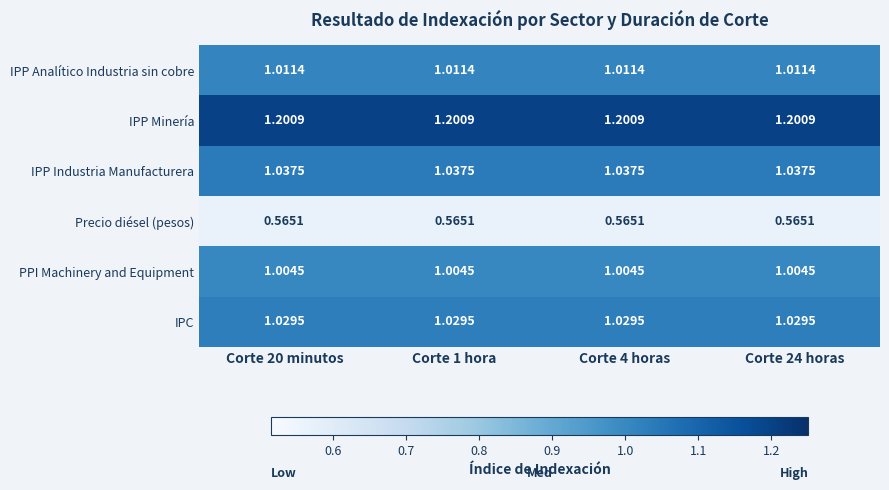

At Corte 4 horas, list the series in order from largest to smallest.

IPP Minería, IPP Industria Manufacturera, IPC, IPP Analítico Industria sin cobre, PPI Machinery and Equipment, Precio diésel (pesos)